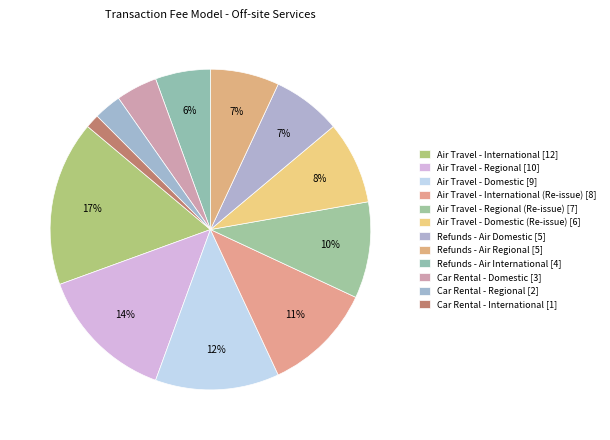

Is there any slice that represents more than half of the pie?

No